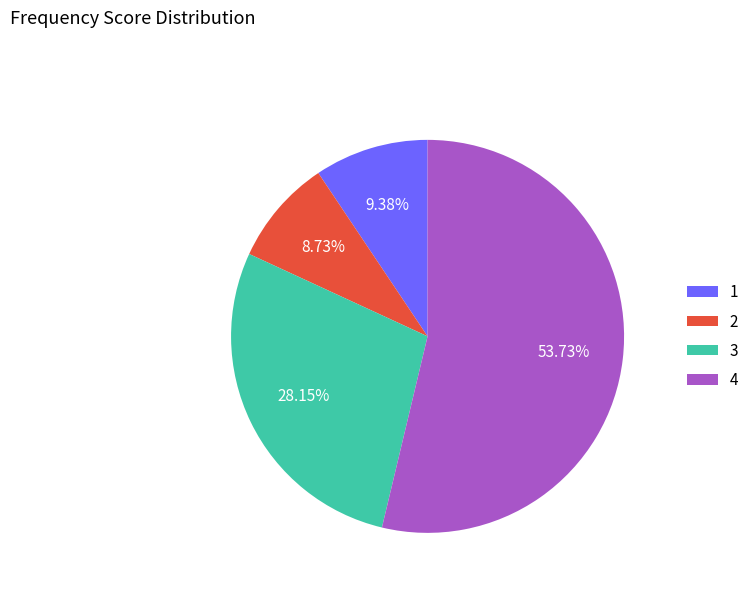

Which slice is the smallest?

2